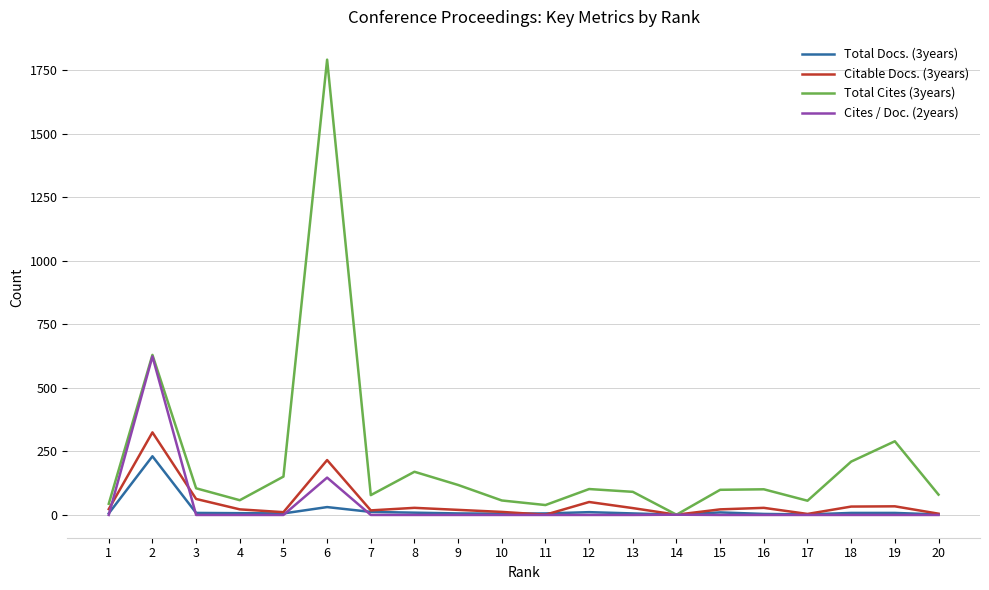

At which label is Total Docs. (3years) closest to 116?

6